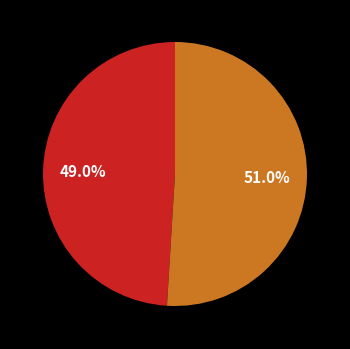

Does any single category account for the majority?

Yes